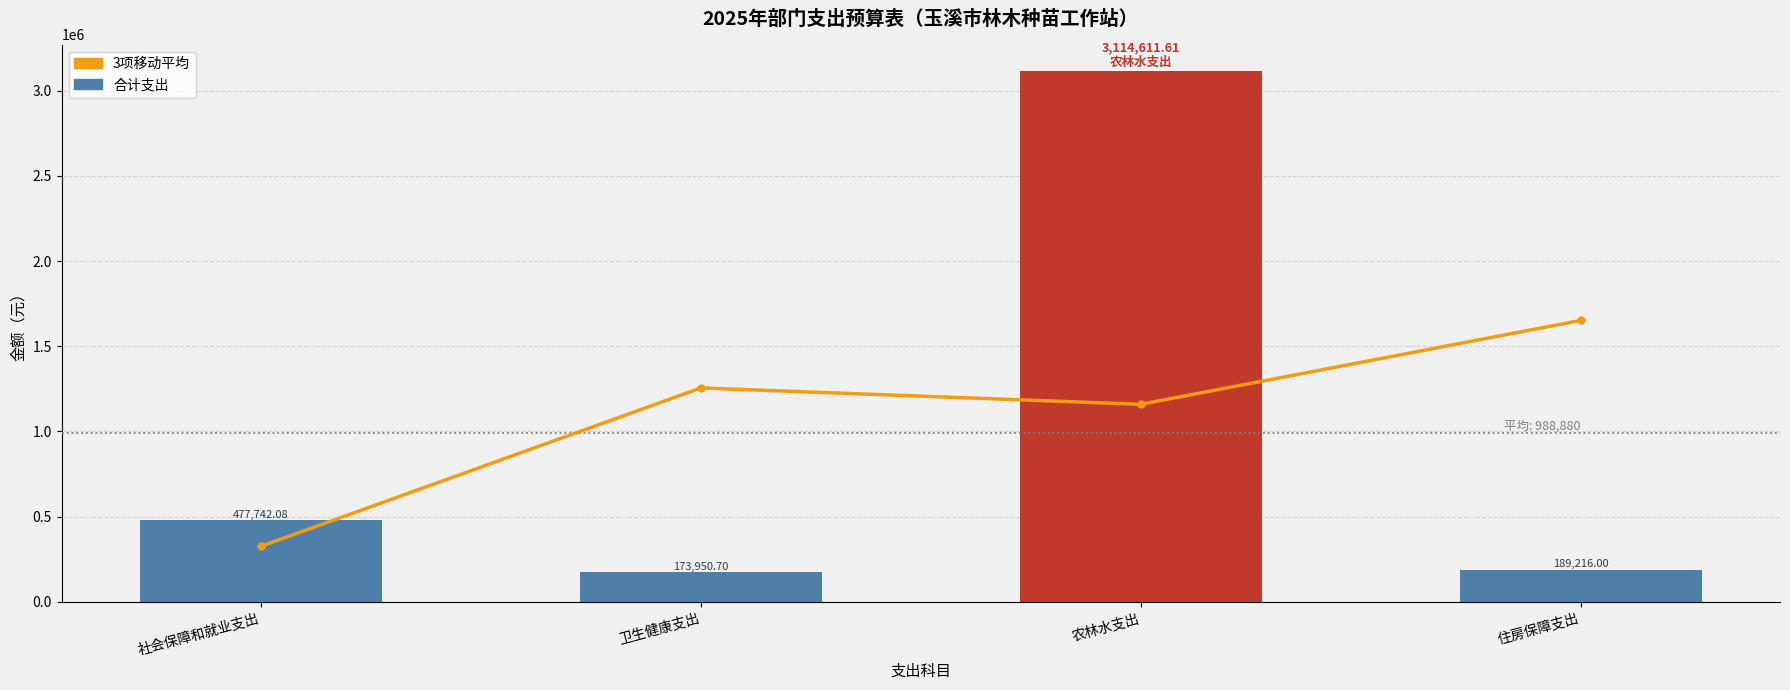

What is the approximate value of 3项移动平均 at 住房保障支出?

1651913.8